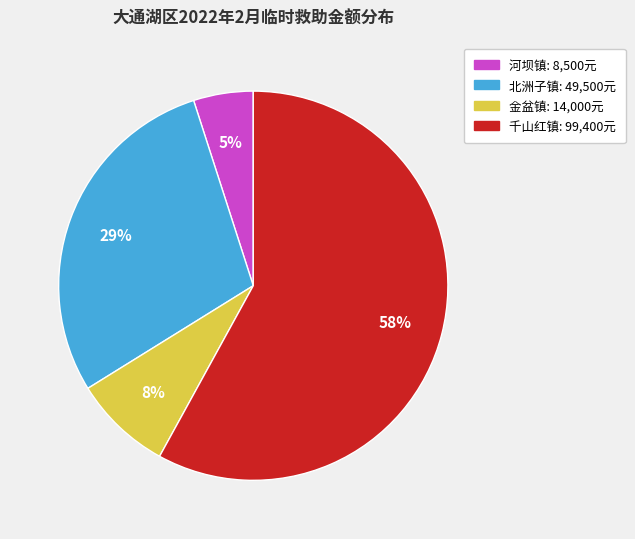

To the nearest percent, what is the difference between the largest and smallest slice percentages?

53%